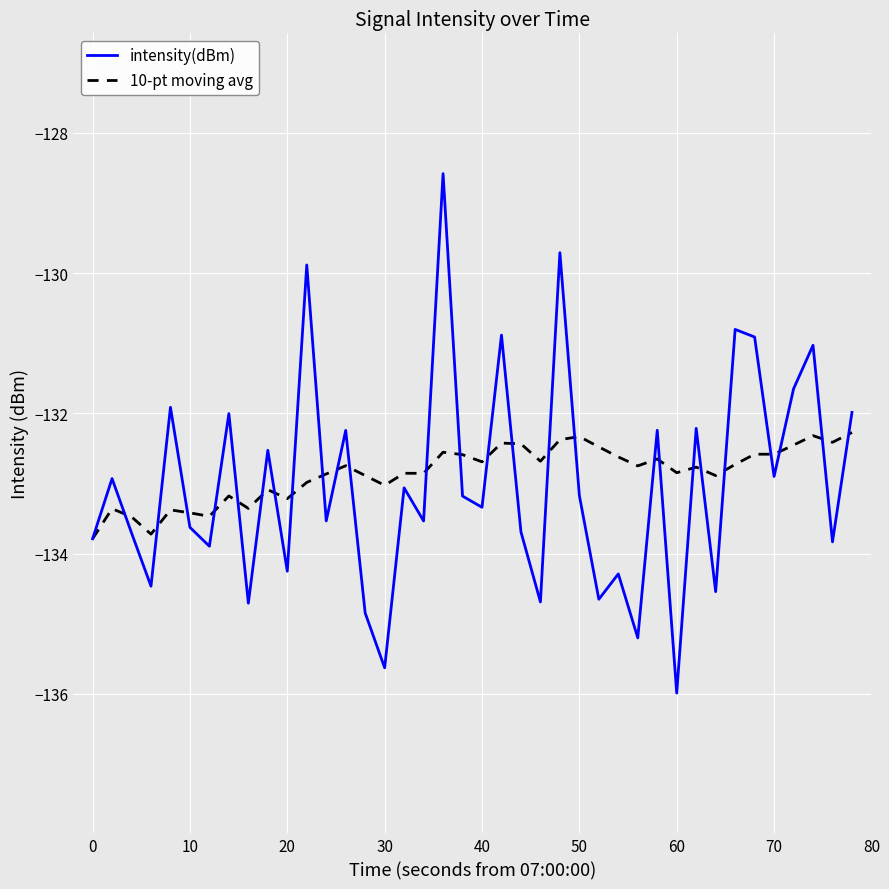

What is the sum of all intensity(dBm) values?

-5320.0